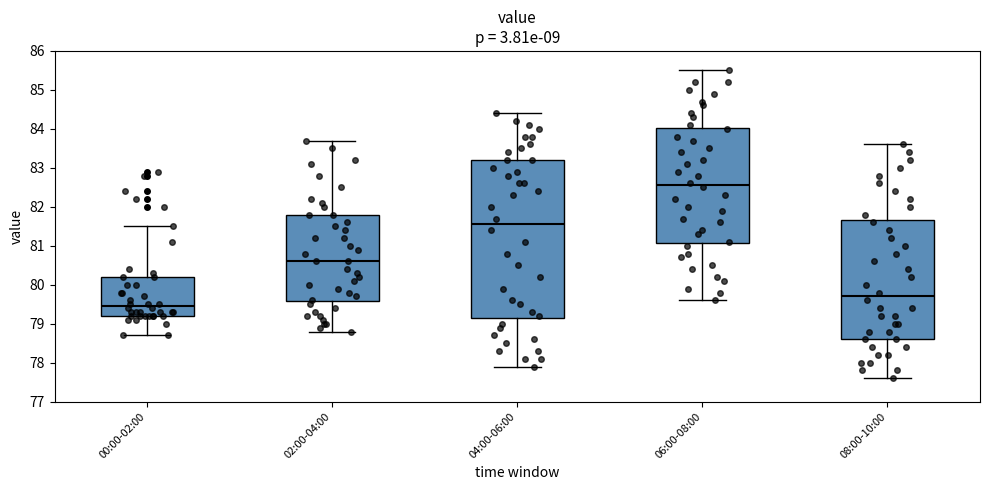

Reading left to right, read every box against the y-axis: the position of its median line, the range the box covers, and the ends of its whiskers. The values are not printed on the chart, so give them approximately, as read against the axis.

00:00-02:00: median 79.5, box 79.2 to 80.2, whiskers 78.7 to 81.5
02:00-04:00: median 80.6, box 79.6 to 81.8, whiskers 78.8 to 83.7
04:00-06:00: median 81.6, box 79.2 to 83.2, whiskers 77.9 to 84.4
06:00-08:00: median 82.6, box 81.1 to 84.0, whiskers 79.6 to 85.5
08:00-10:00: median 79.7, box 78.6 to 81.7, whiskers 77.6 to 83.6